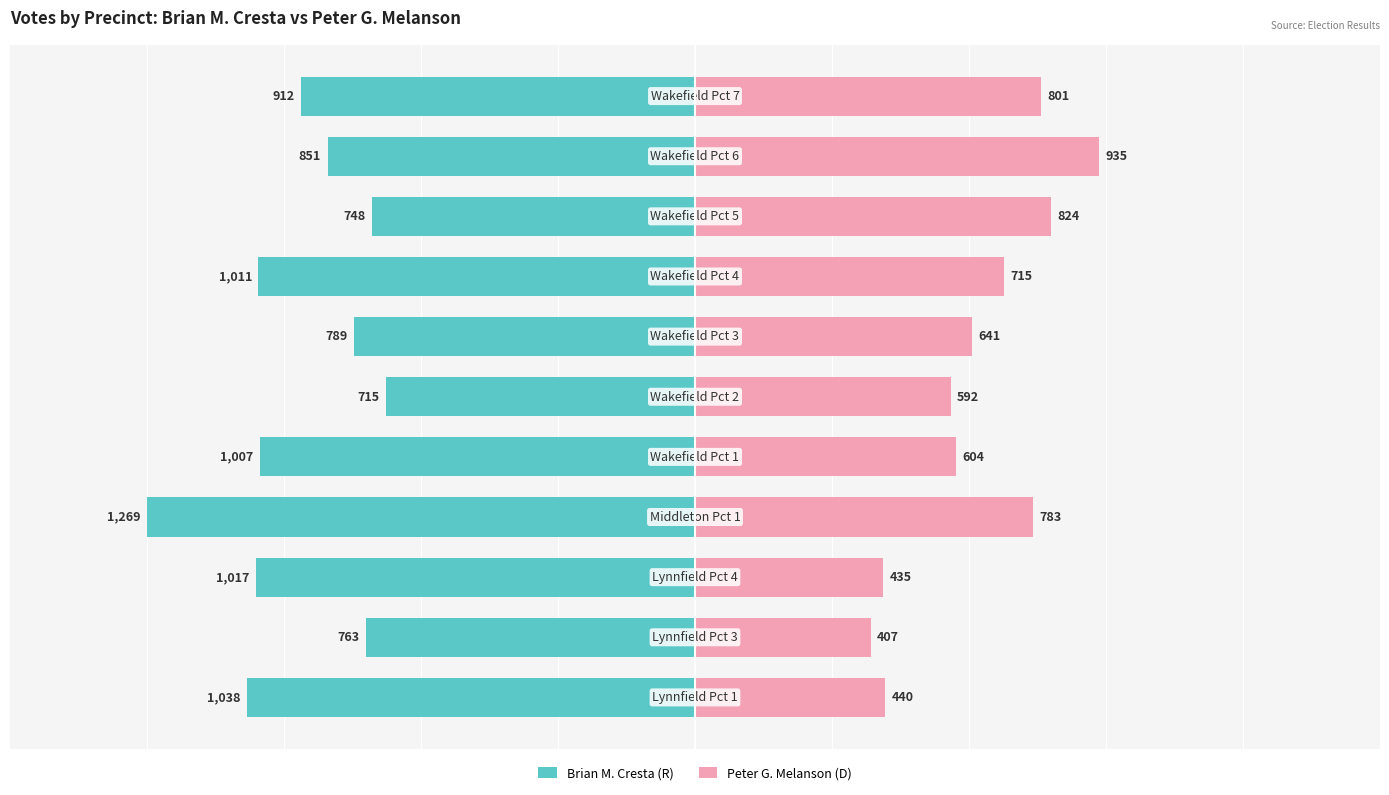

What is the value of the Peter G. Melanson (D) bar at the 4th from the left?

783